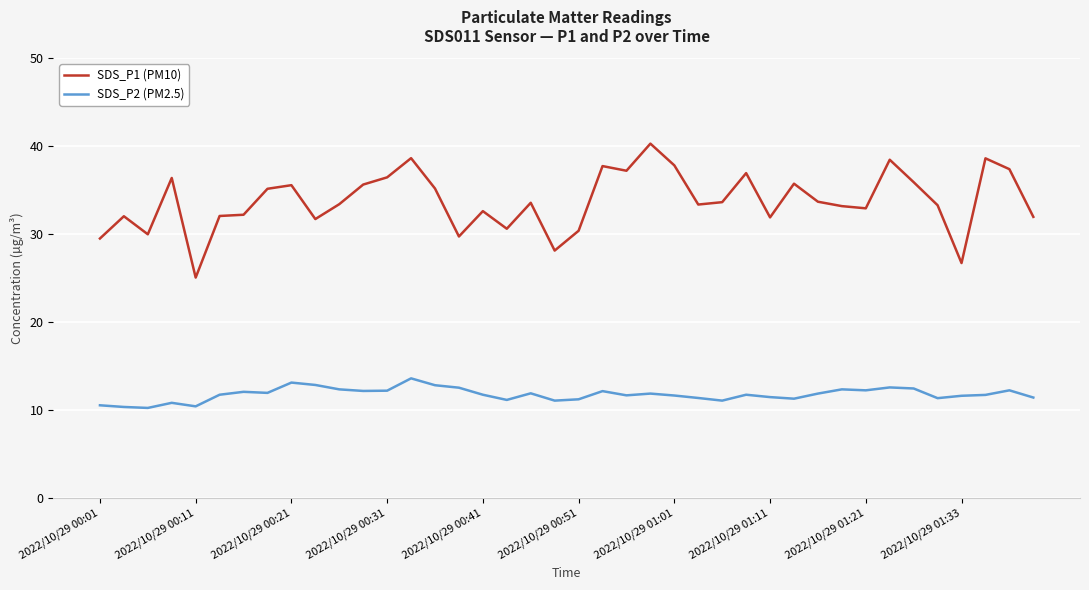

How many categories are shown in the chart?

40